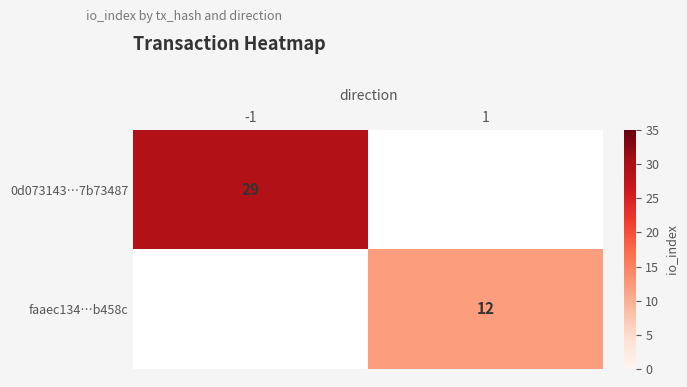

The 0d073143…7b73487 series shows 51 at -1. True or false?

False